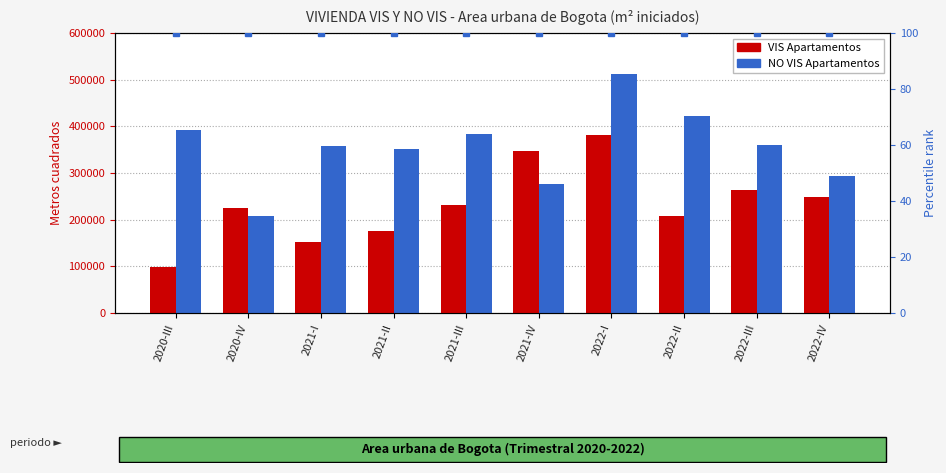

What is the difference between the VIS Apartamentos values at 2022-IV and 2022-II?

41770.4